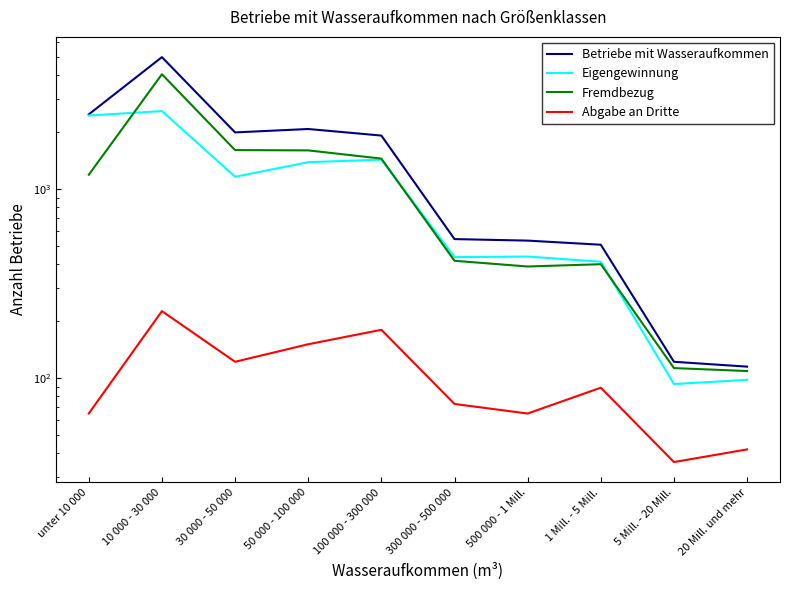

What is the smallest value displayed?

36